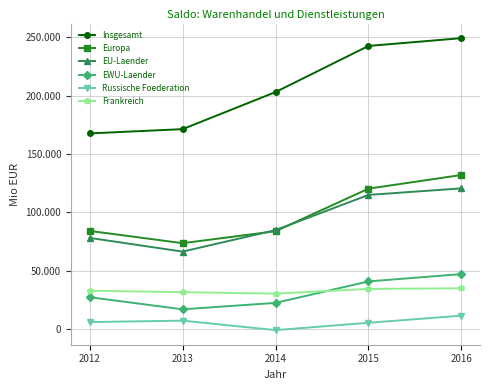

Read the Frankreich value at 2015.

34426